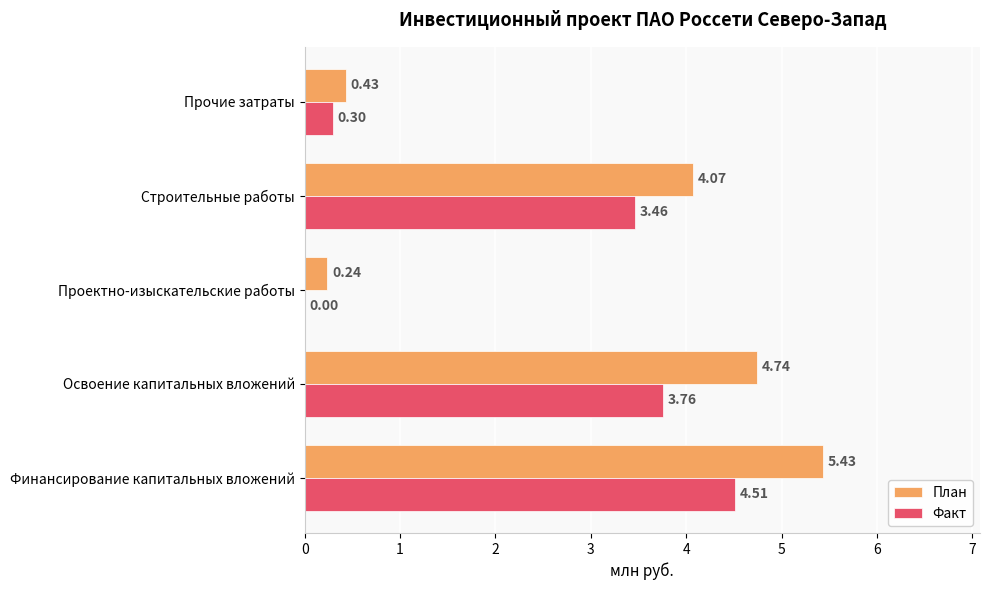

How many series are shown in this chart?

2